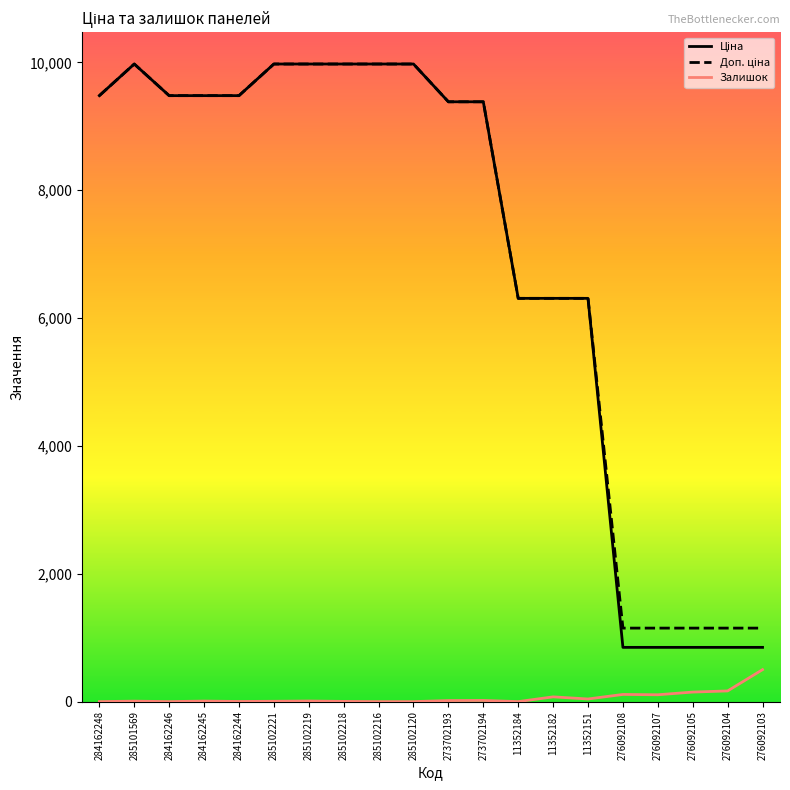

What is the highest value of the Залишок series?

500.0